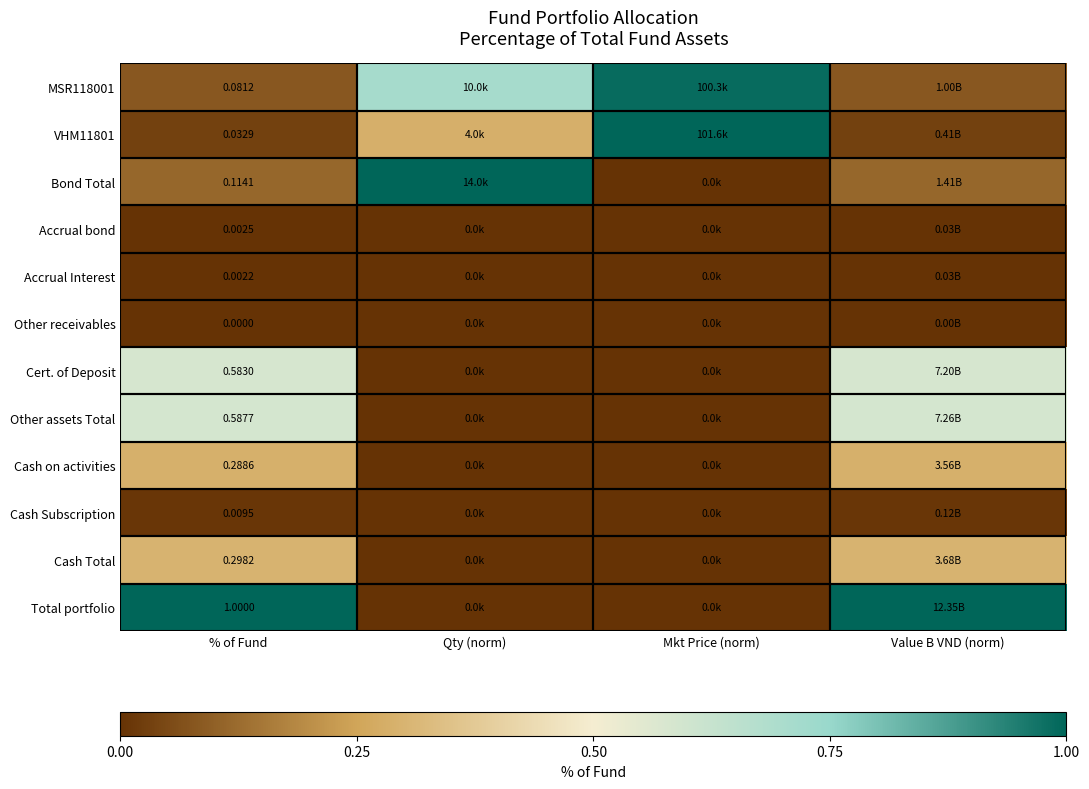

At which label is Accrual bond closest to 0?

Qty (norm)